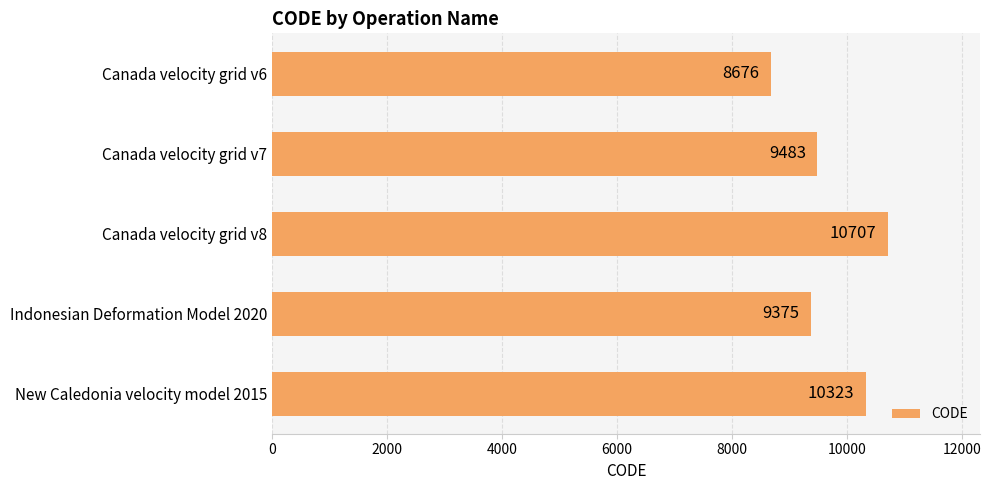

What is the change in value from Canada velocity grid v7 to Indonesian Deformation Model 2020?

-108